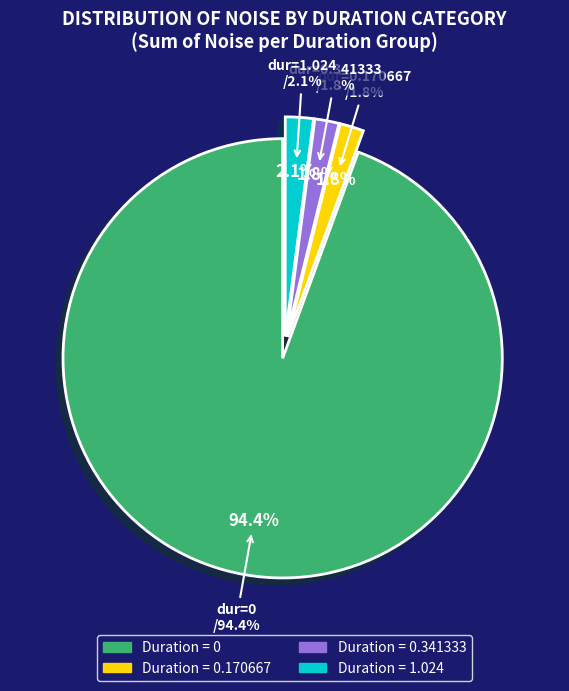

Count the number of slices in the pie.

4